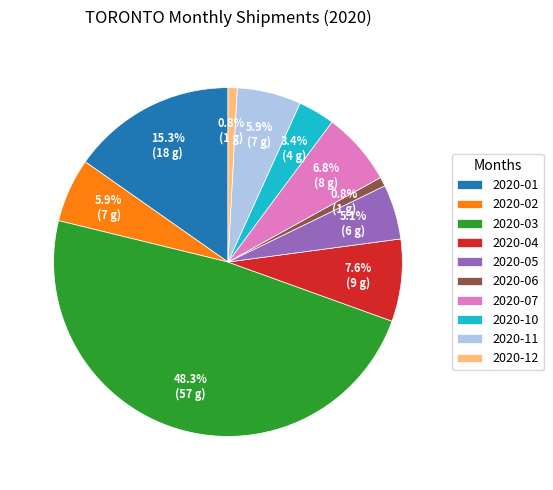

Which category has the biggest portion of the pie?

2020-03